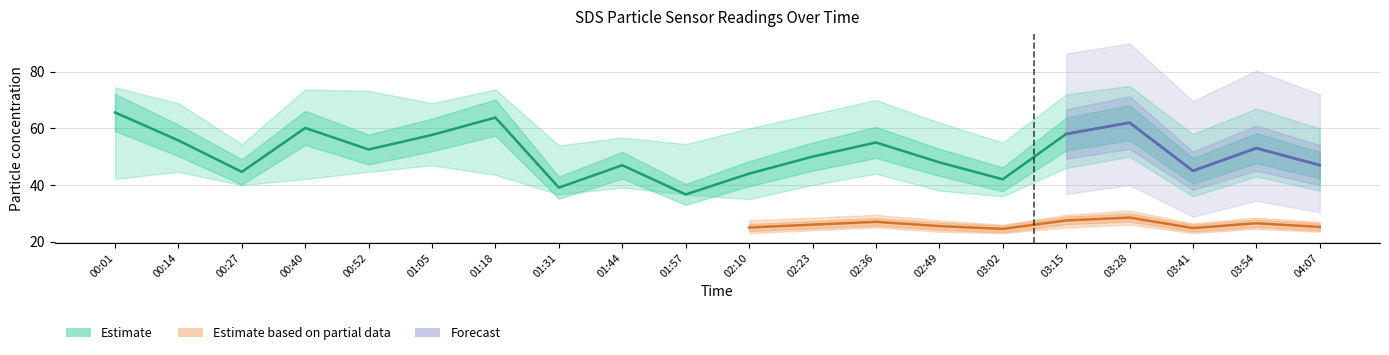

Is this an area chart (filled region under the line)?

No